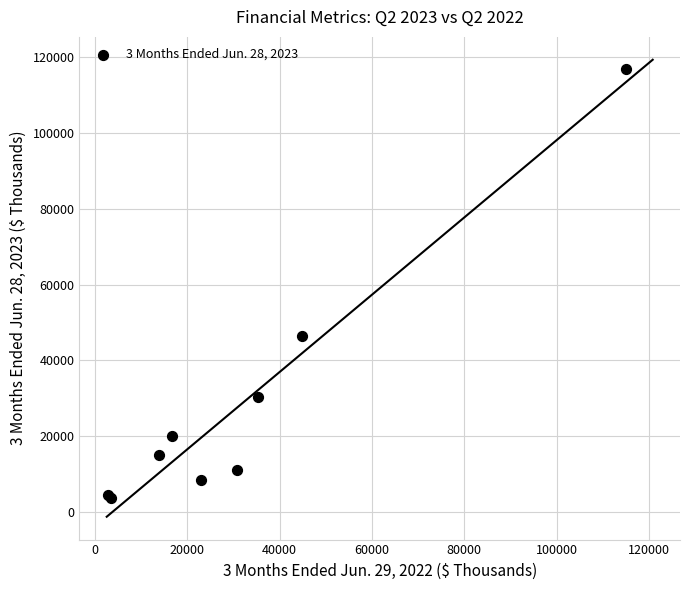

What Y value in the scatter plot is closest to 60266?

46568